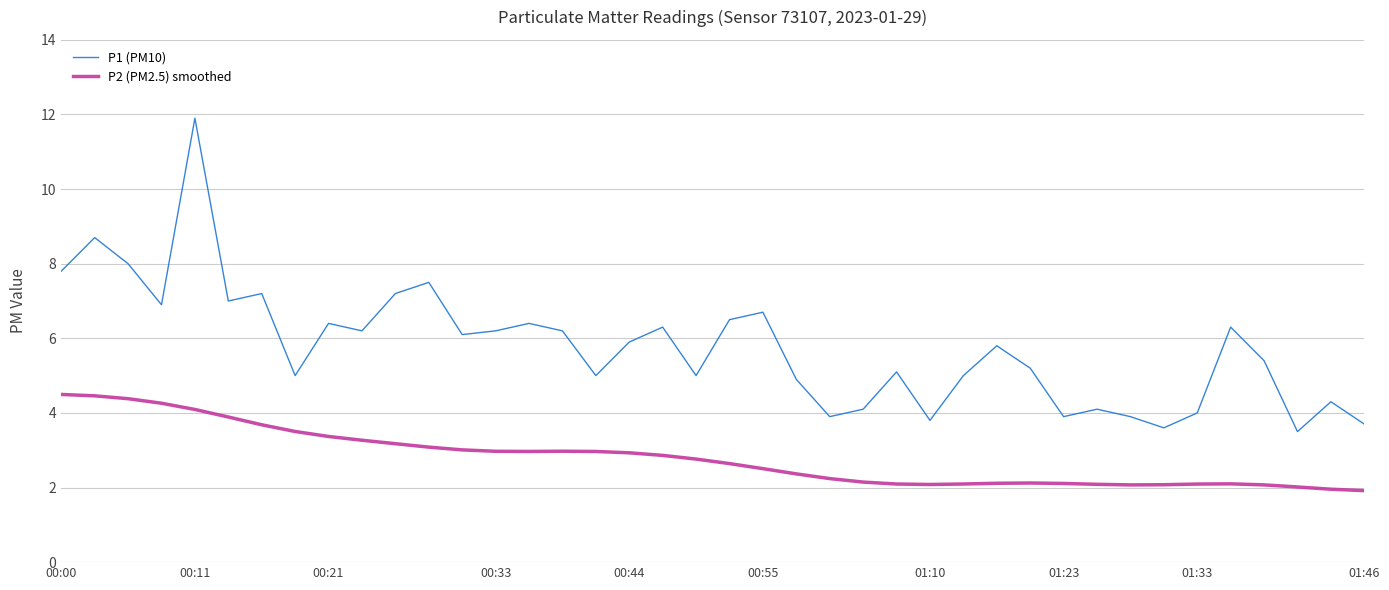

In P1 (PM10), how many points are lower than both neighbors (excluding endpoints)?

12